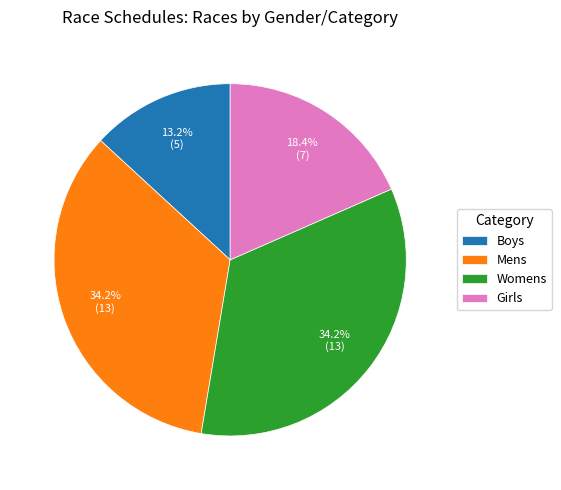

How many slices are in this pie chart?

4